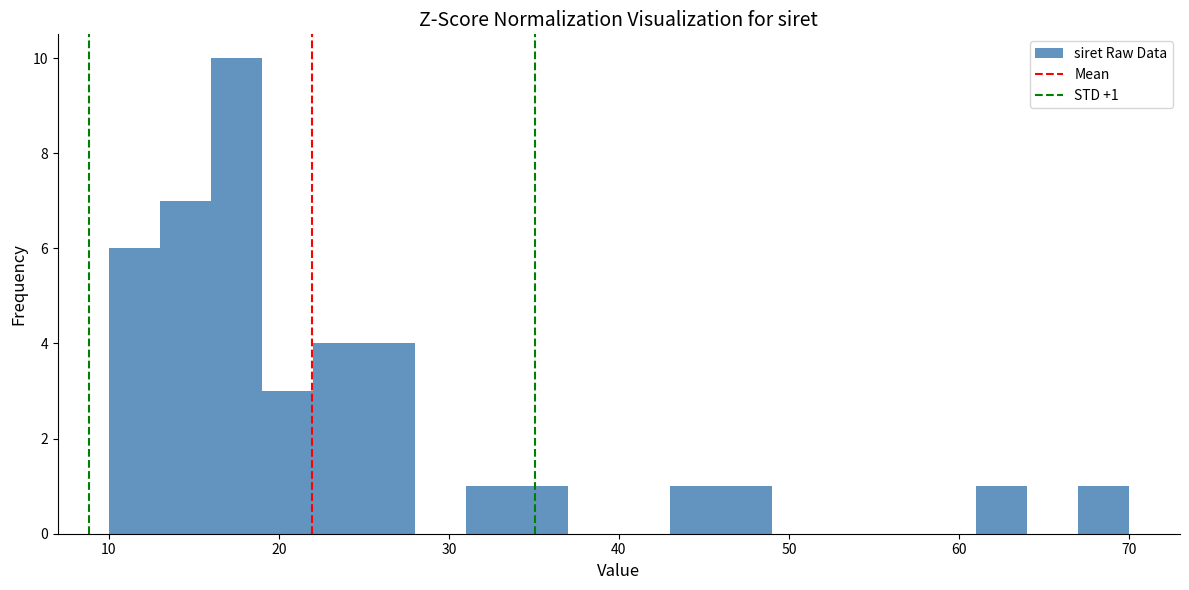

Read against the x-axis, roughly where is the centre of the tallest bar?

18